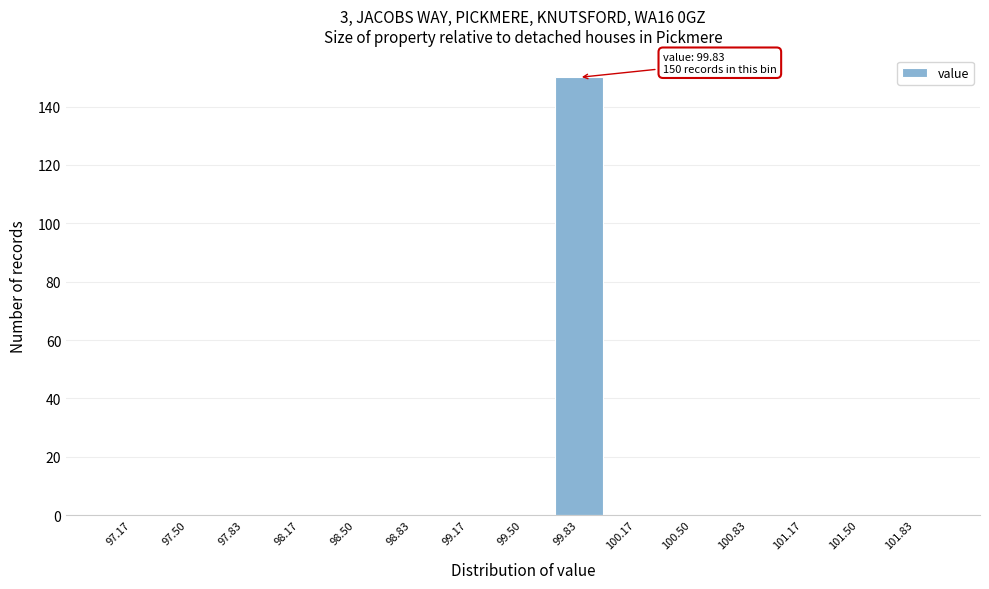

Over which range of the x-axis is the bar tallest?

99.65 to 100.00